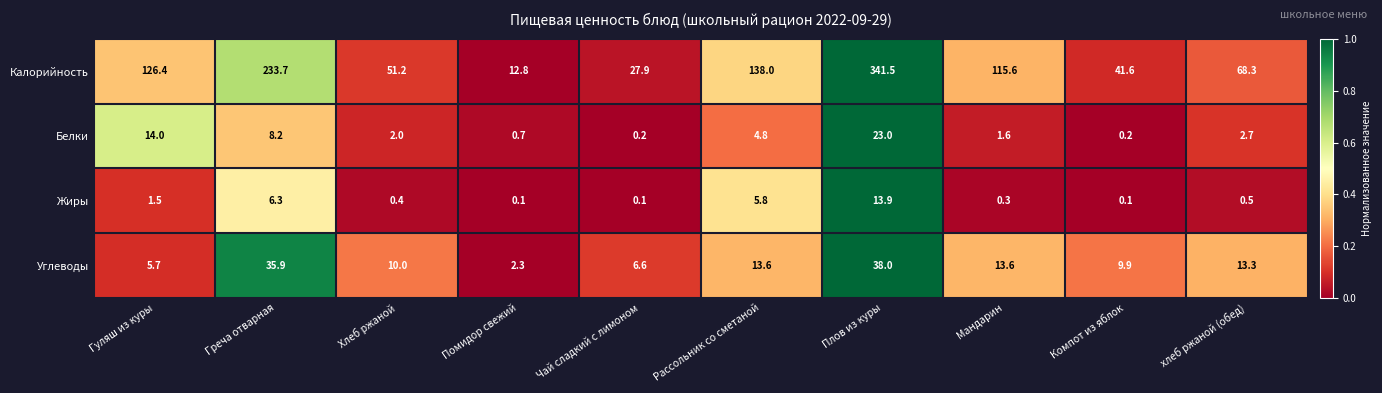

Which series changed the most between Хлеб ржаной and хлеб ржаной (обед)?

Калорийность